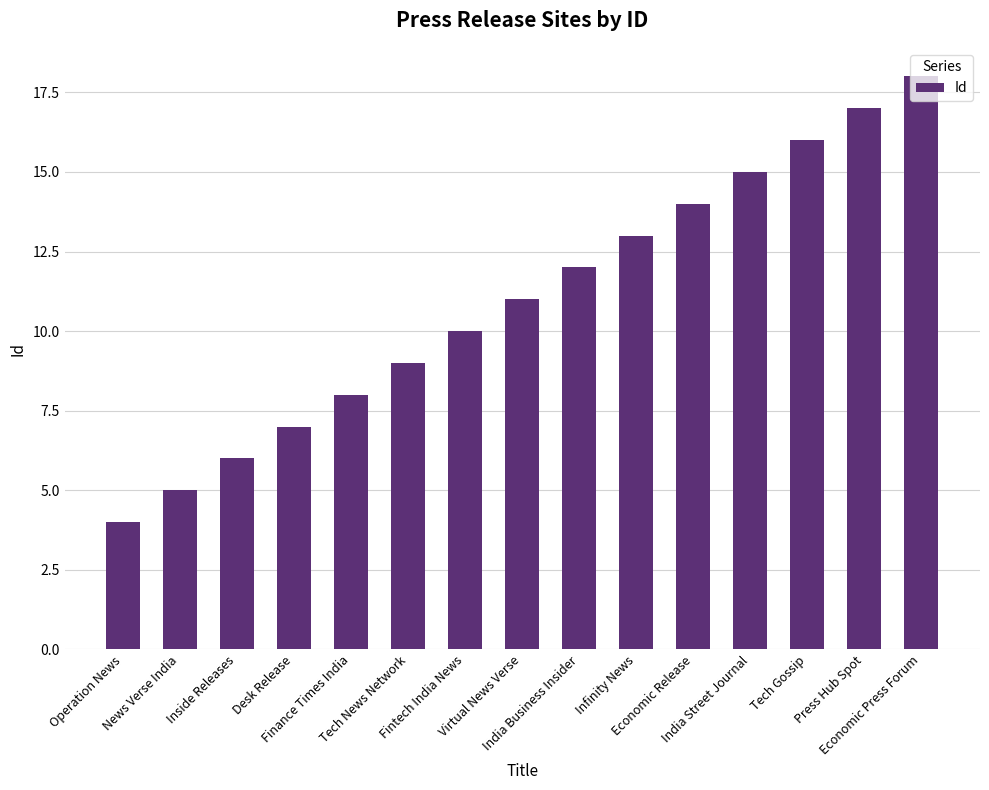

What is the label of the 10th bar from the left?

Infinity News